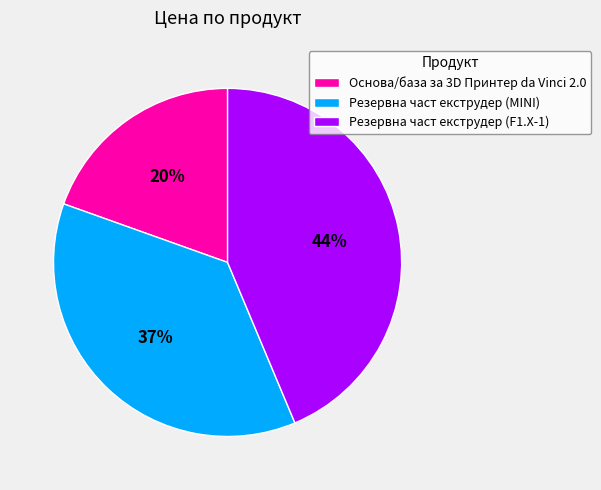

Which slice is the largest?

Резервна част екструдер (F1.X-1)